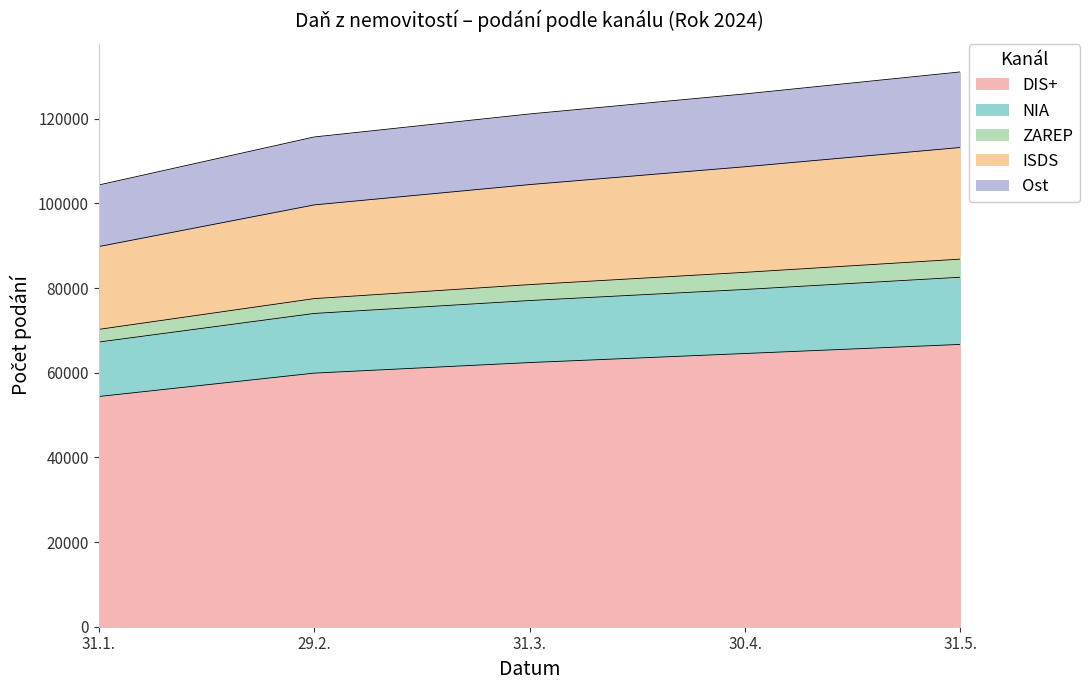

What is the minimum value for DIS+?

54383